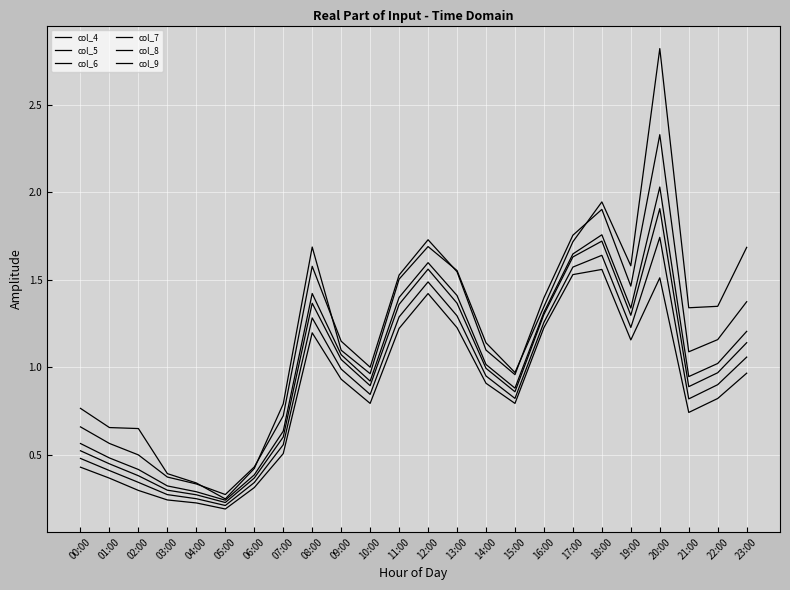

How many lines are shown in the chart?

6